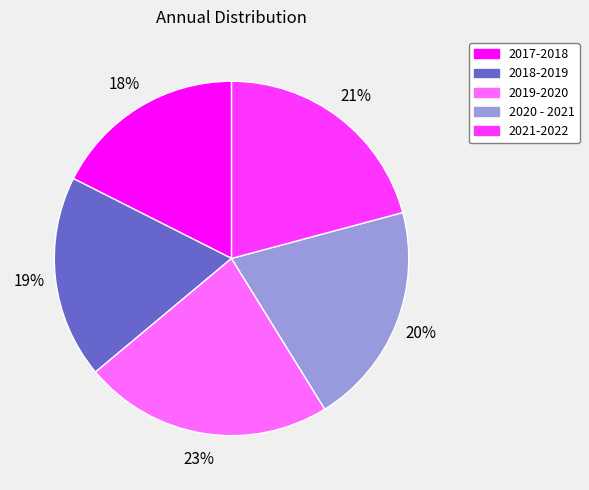

To the nearest percent, what portion does 2019-2020 represent?

23%